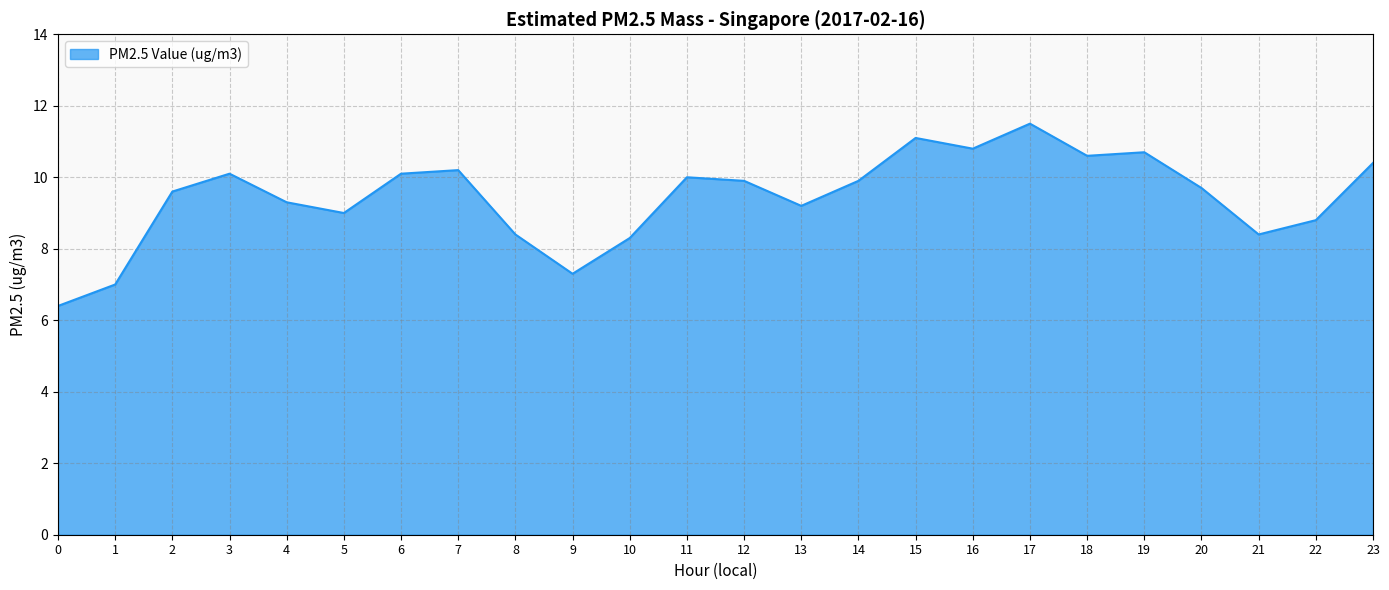

What value does the data have at 22?

8.8